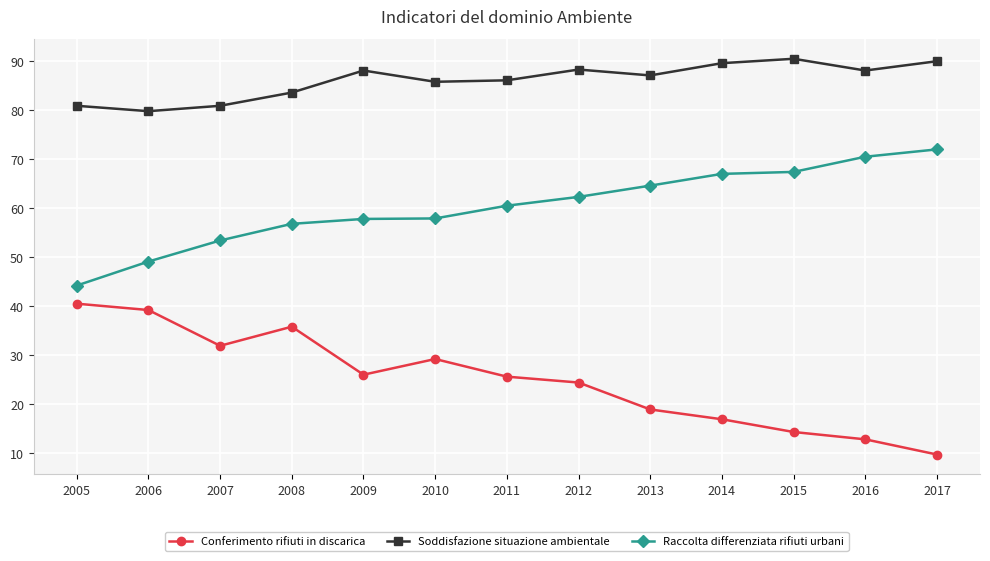

Is the value of Soddisfazione situazione ambientale at 2011 greater than the value of Raccolta differenziata rifiuti urbani at 2015?

Yes